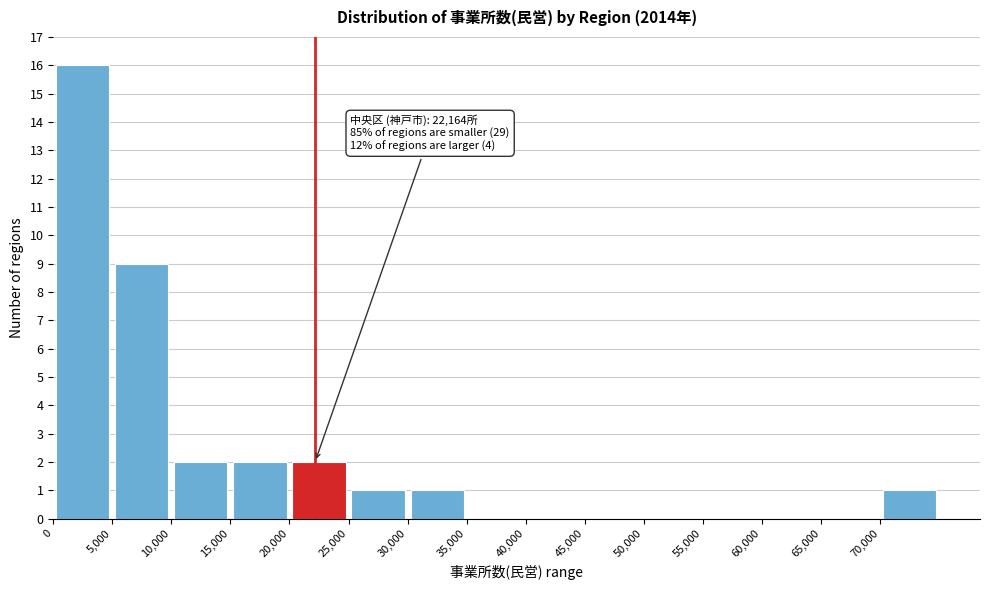

Which range on the x-axis has the tallest bar?

0 to 5000